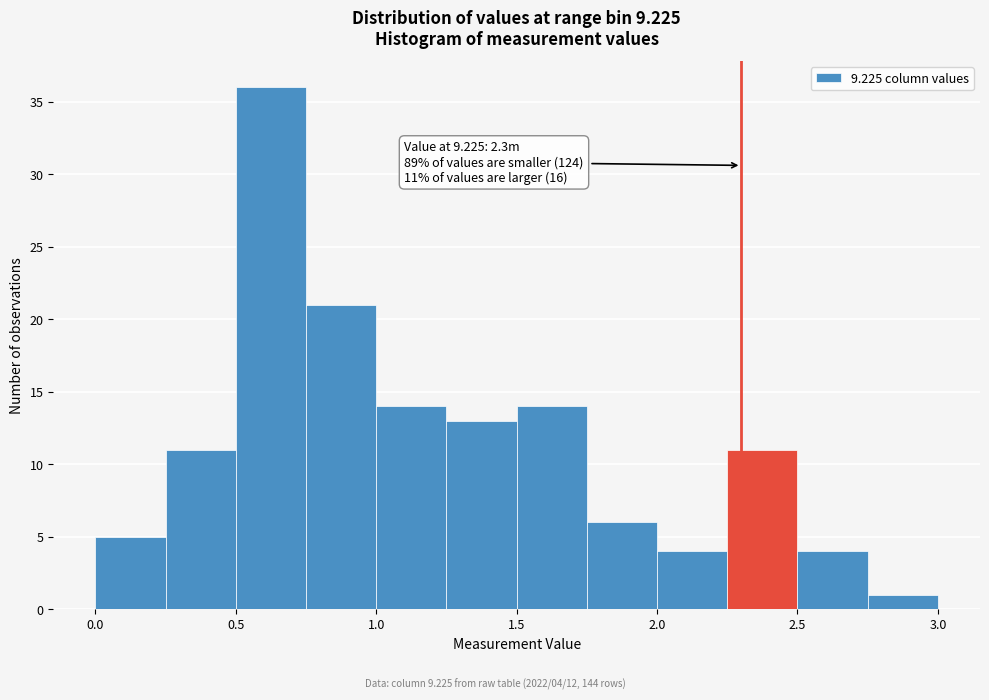

Over which range of the x-axis is the bar tallest?

0.50 to 0.75